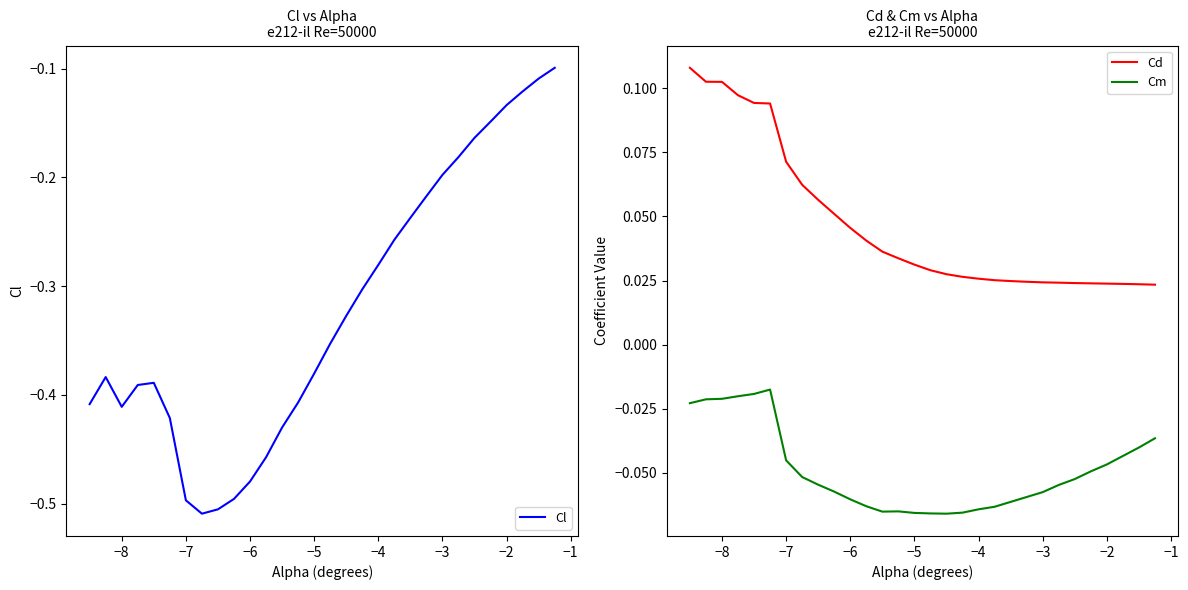

How many interior local peaks does the Cm series have?

2